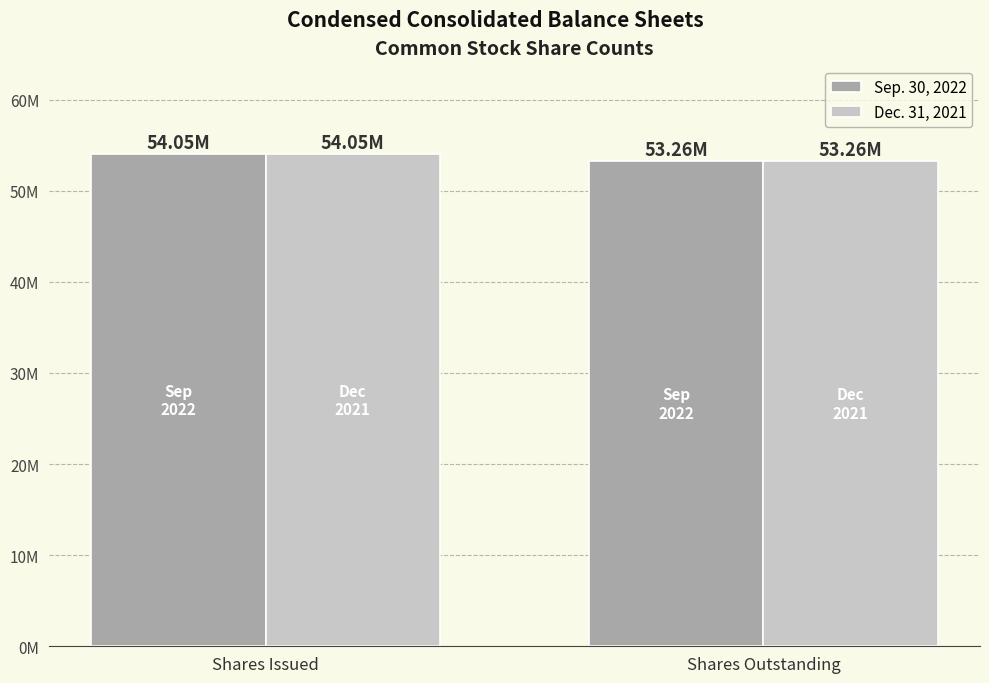

Which series has the largest total across all categories?

Sep. 30, 2022